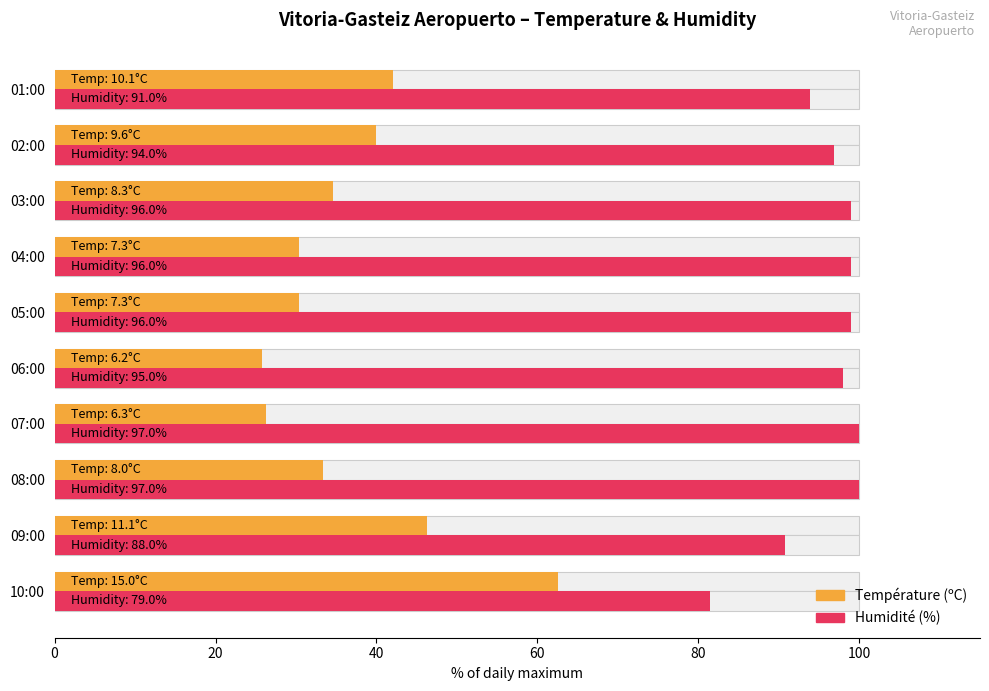

How many data points does each series have?

10